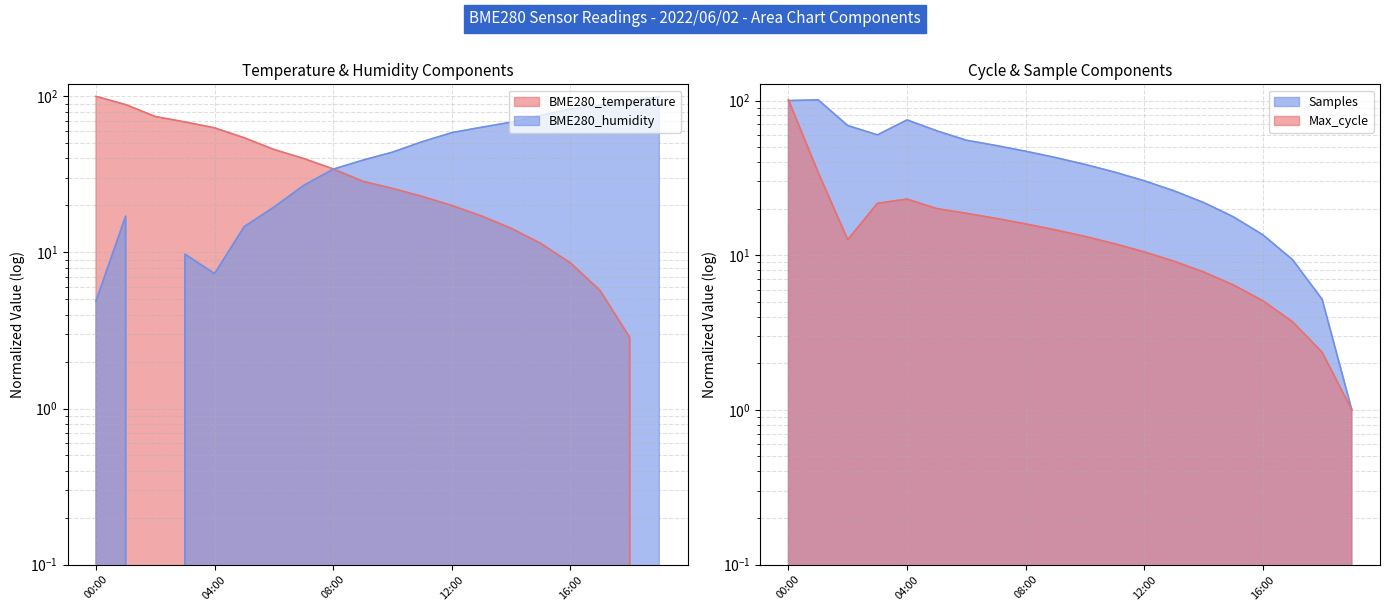

At which label does Max_cycle reach its peak?

00:00